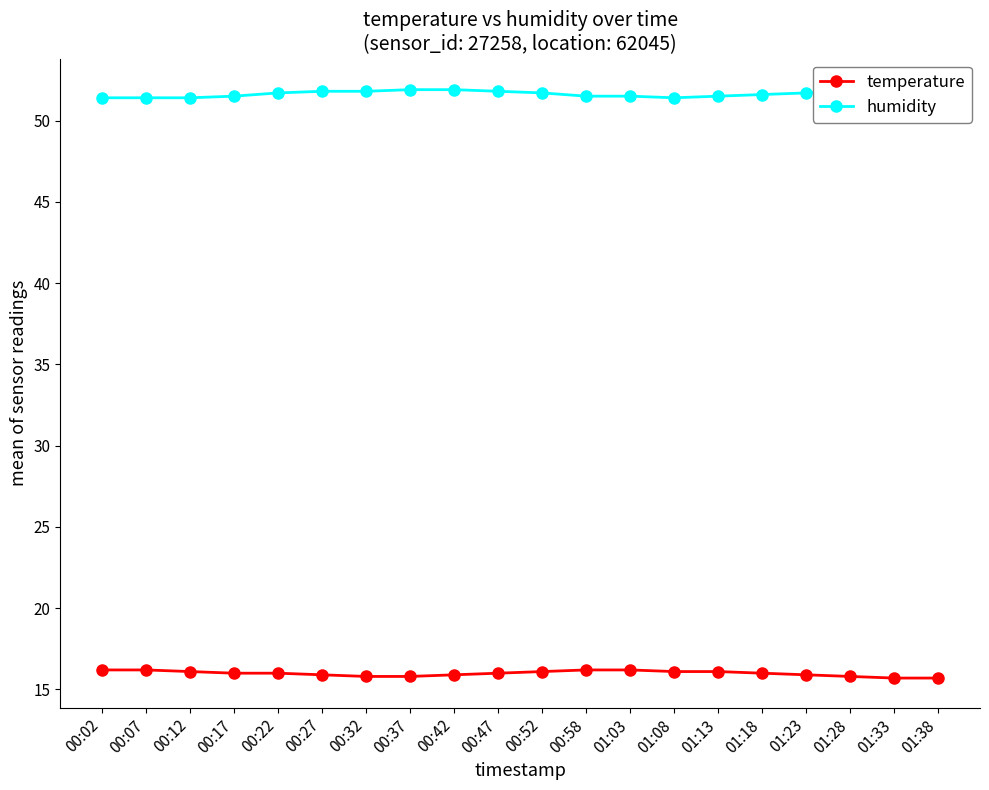

At which label does temperature reach its minimum?

01:33